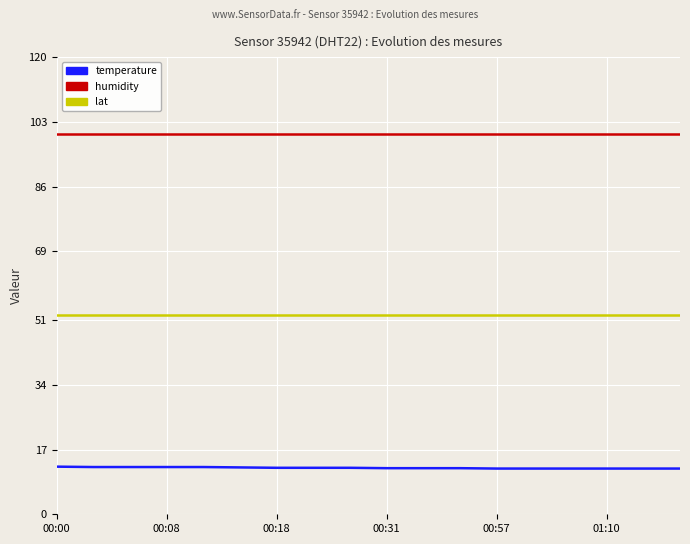

True or false: humidity and lat cross at least once.

False